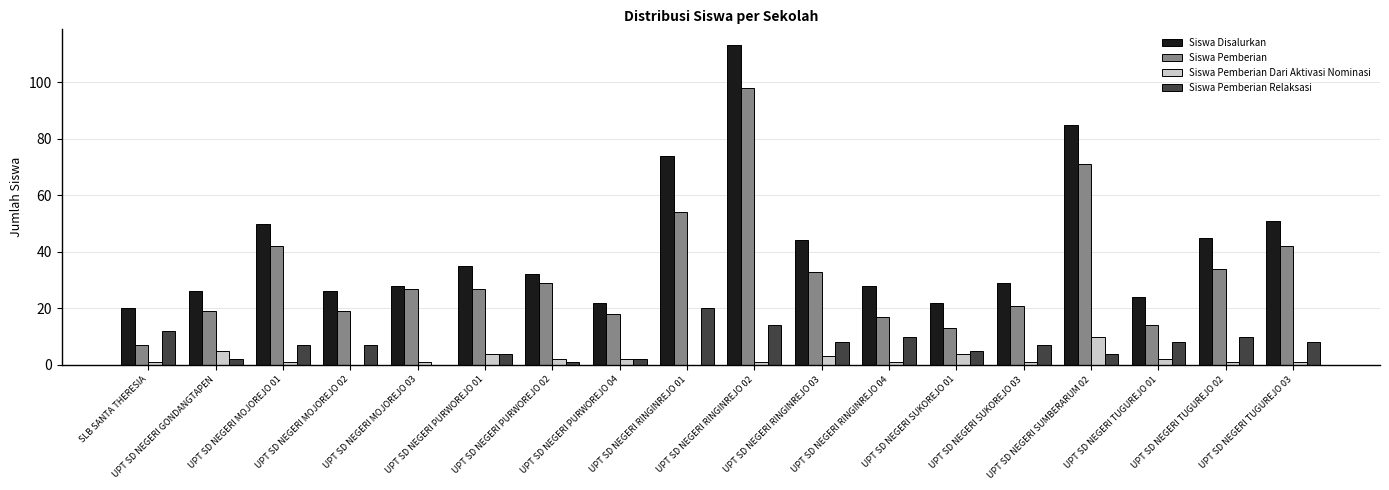

What is the maximum value for Siswa Disalurkan?

113